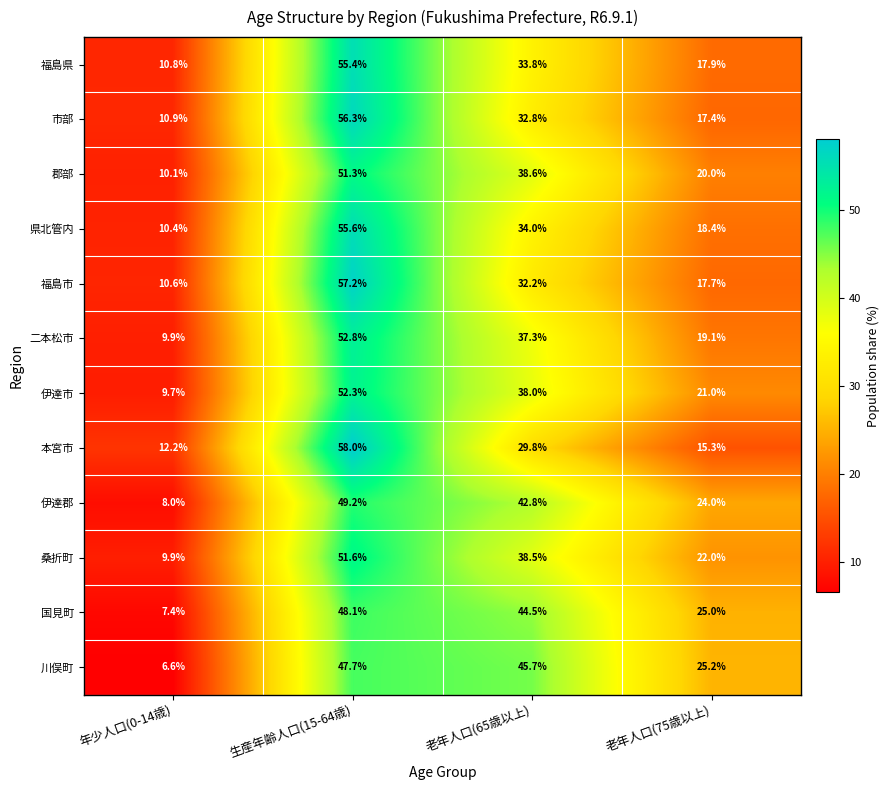

At which category is the sum across all series the highest?

生産年齢人口(15-64歳)